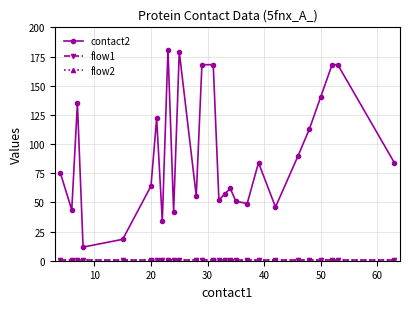

Reading right to left, list all the values displayed in this chart.

contact2: 84.0	168.0	168.0	140.5	113.0	90.0	46.0	84.0	49.0	51.0	62.0	57.0	52.0	168.0	168.0	55.5	179.0	42.0	181.0	34.0	122.0	64.0	18.3	11.7	135.0	43.5	75.0
flow1: 1.0	1.0	1.0	1.0	1.0	1.0	1.0	1.0	1.0	1.0	1.0	1.0	1.0	1.0	1.0	1.0	1.0	1.0	1.0	1.0	1.0	1.0	1.0	1.0	1.0	1.0	1.0
flow2: 1.0	1.0	1.0	1.0	1.0	1.0	1.0	1.0	1.0	1.0	1.0	1.0	1.0	1.0	1.0	1.0	1.0	1.0	1.0	1.0	1.0	1.0	1.0	1.0	1.0	1.0	1.0